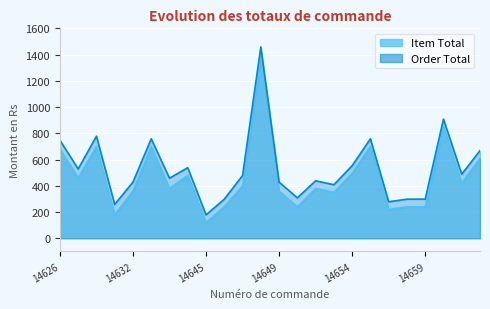

Where does the Order Total series first go above 478?

14626